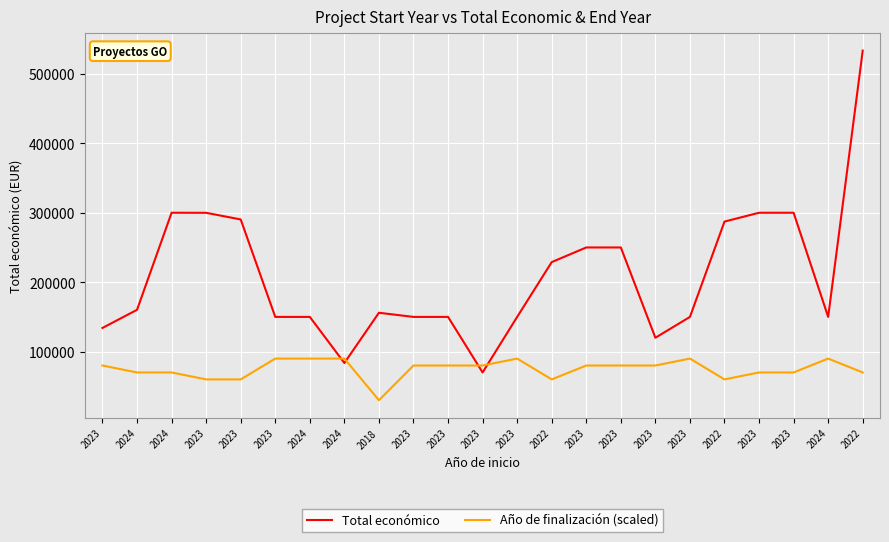

Where is Año de finalización (scaled) nearest to the value 60000?

2023